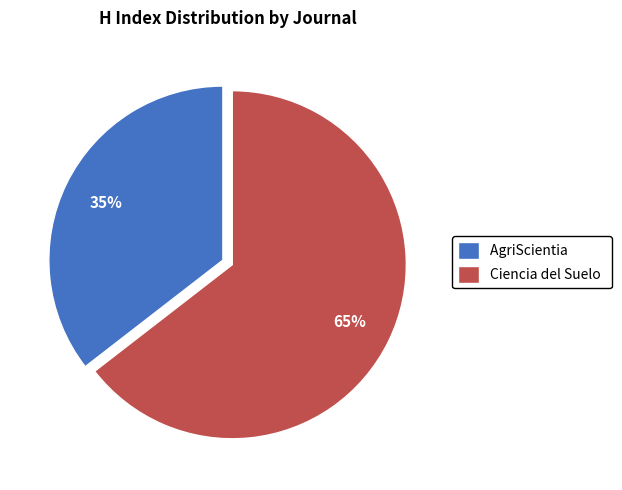

To the nearest percent, what is the combined percentage of Ciencia del Suelo and AgriScientia?

100%